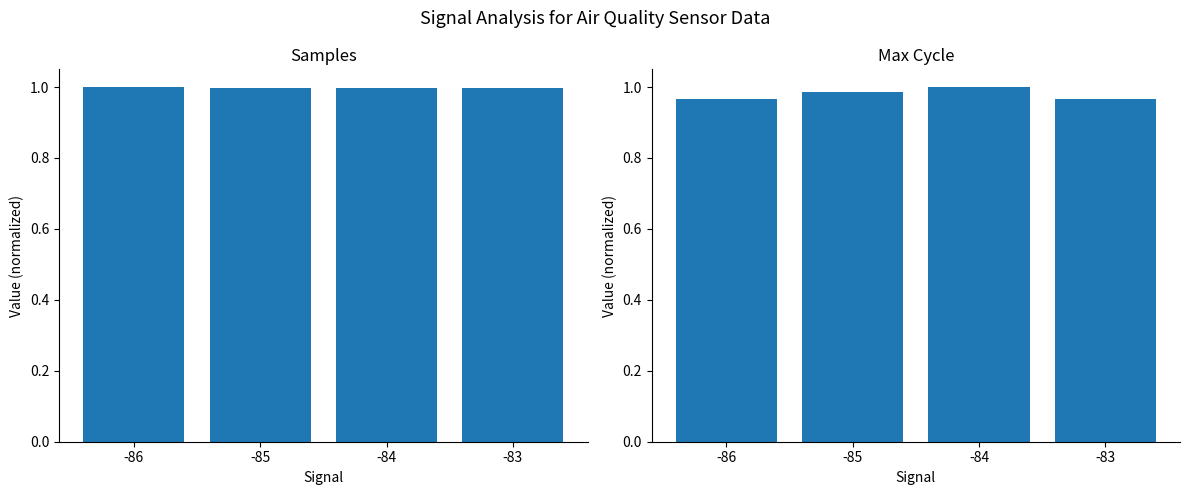

What is the minimum value for Max_cycle?

1.0